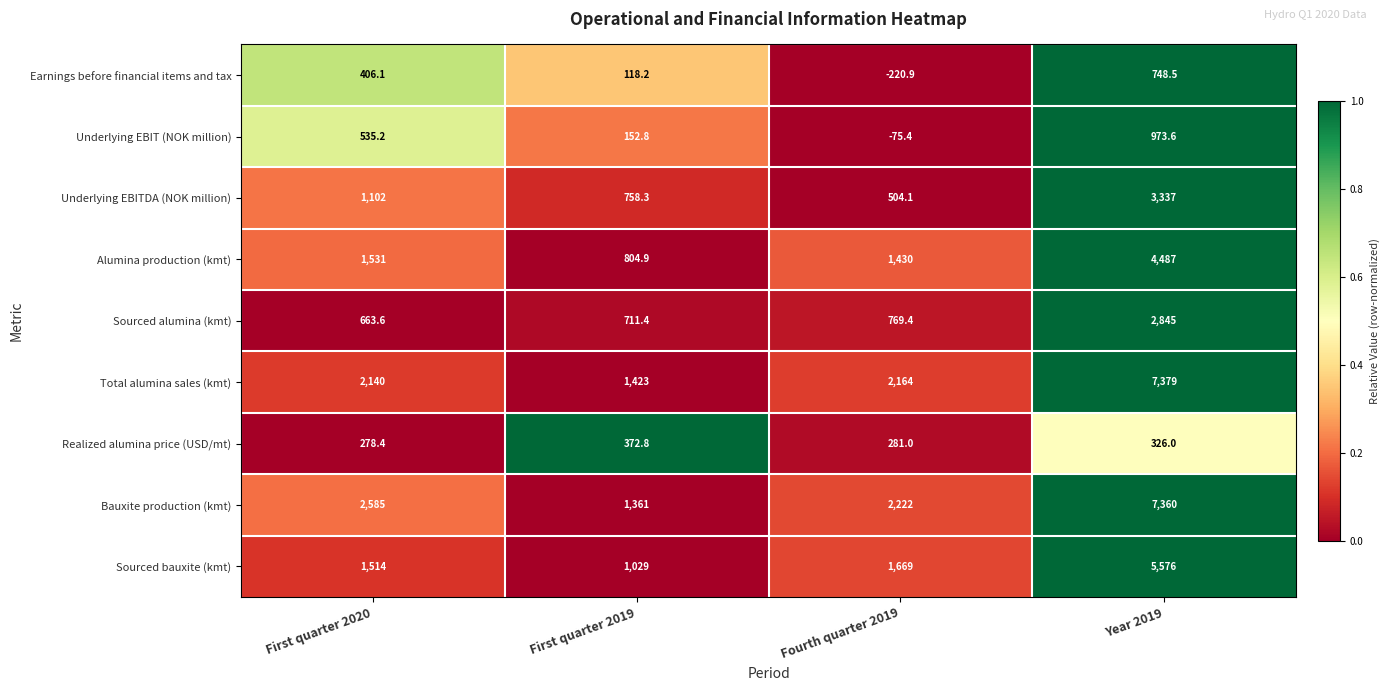

What is the difference between the highest and lowest values at Year 2019?

7053.0